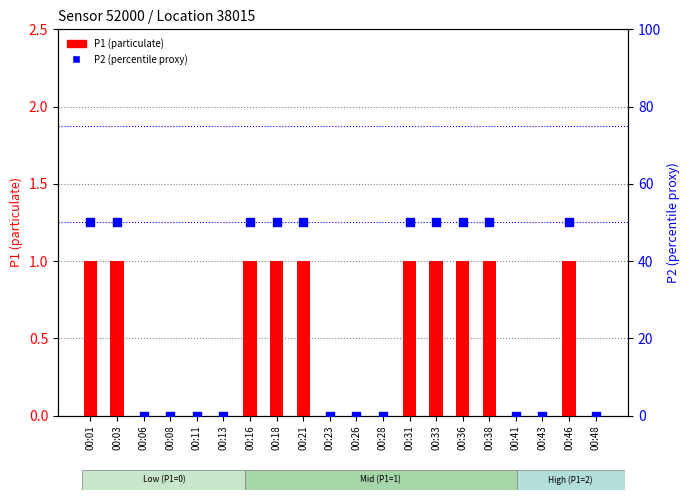

Which series has the largest total across all categories?

P2